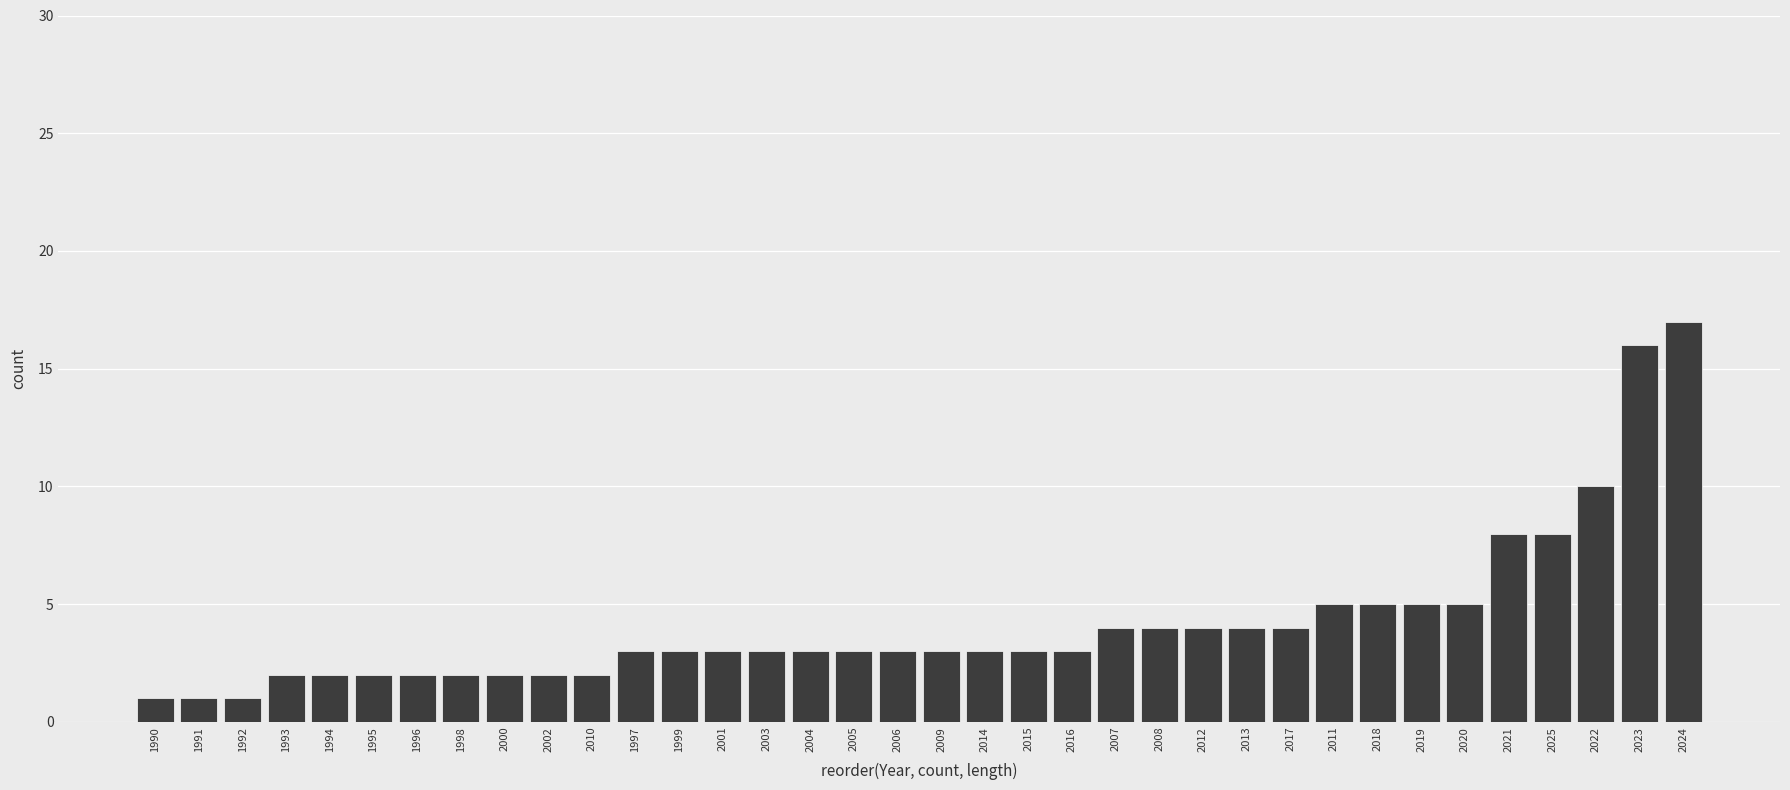

What value does the data have at 2024?

17